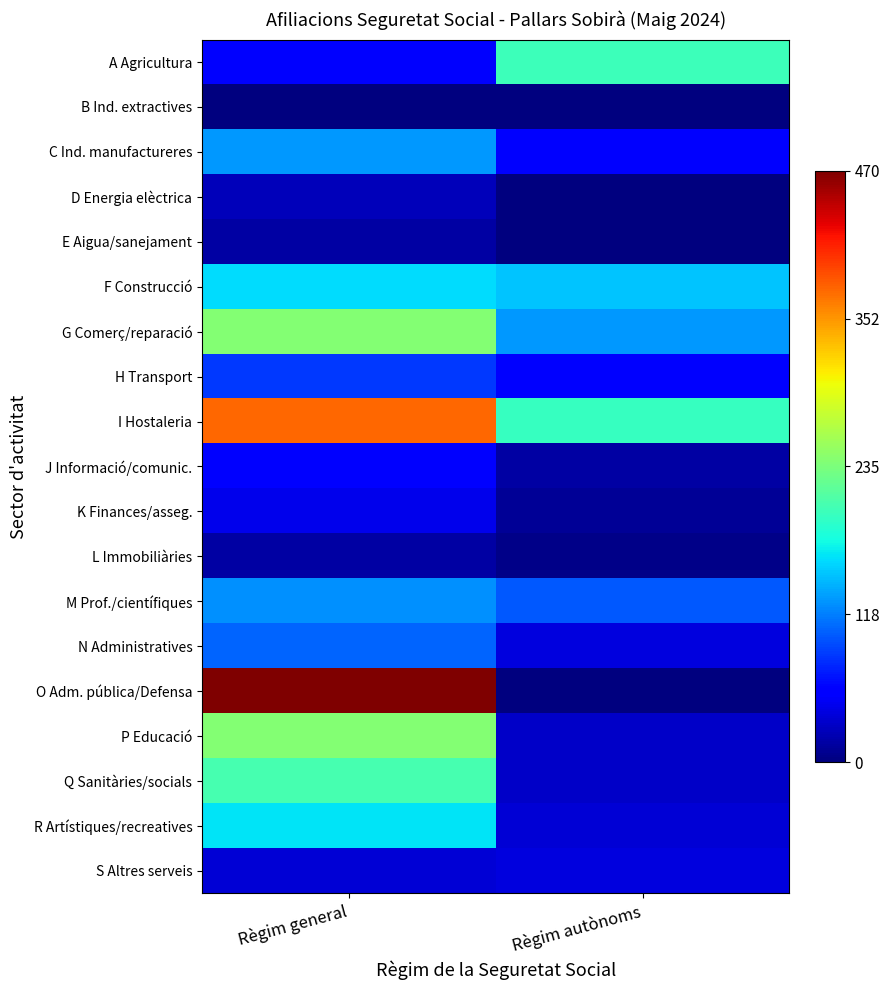

Reading right to left, transcribe all the data shown in this chart.

A Agricultura: Règim autònoms=200	Règim general=55
B Ind. extractives: Règim autònoms=0	Règim general=0
C Ind. manufactureres: Règim autònoms=60	Règim general=130
D Energia elèctrica: Règim autònoms=0	Règim general=25
E Aigua/sanejament: Règim autònoms=0	Règim general=15
F Construcció: Règim autònoms=150	Règim general=160
G Comerç/reparació: Règim autònoms=130	Règim general=240
H Transport: Règim autònoms=60	Règim general=85
I Hostaleria: Règim autònoms=195	Règim general=375
J Informació/comunic.: Règim autònoms=15	Règim general=55
K Finances/asseg.: Règim autònoms=10	Règim general=45
L Immobiliàries: Règim autònoms=5	Règim general=15
M Prof./científiques: Règim autònoms=100	Règim general=125
N Administratives: Règim autònoms=40	Règim general=105
O Adm. pública/Defensa: Règim autònoms=0	Règim general=470
P Educació: Règim autònoms=30	Règim general=240
Q Sanitàries/socials: Règim autònoms=30	Règim general=205
R Artístiques/recreatives: Règim autònoms=35	Règim general=165
S Altres serveis: Règim autònoms=40	Règim general=35